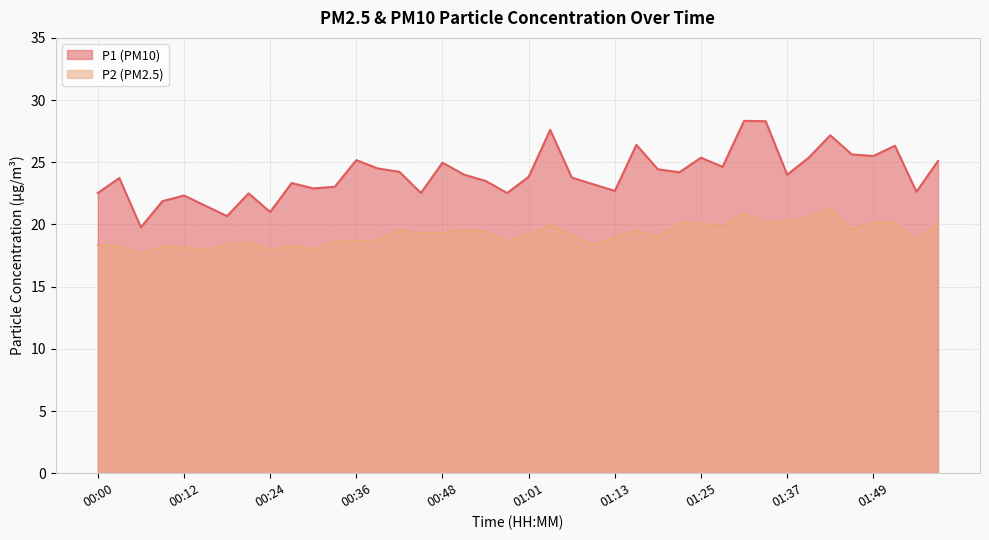

How many lines are shown in the chart?

2